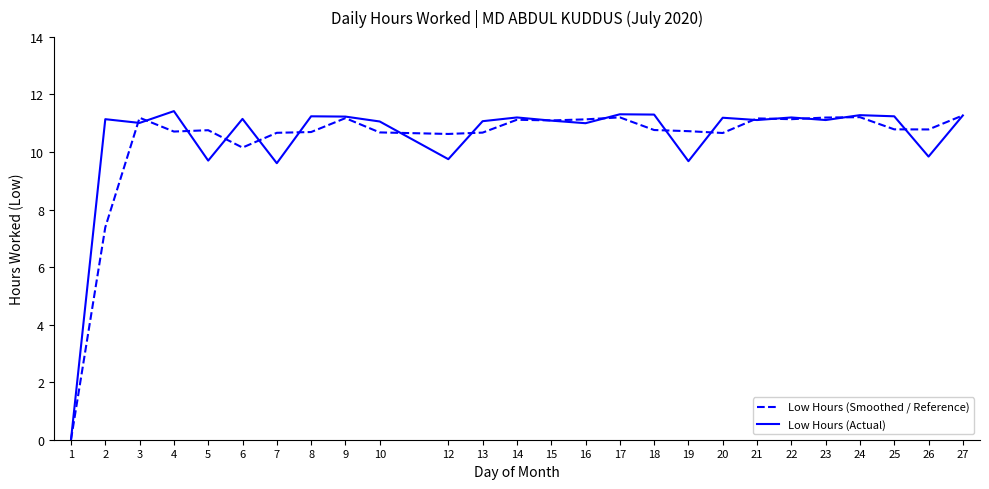

What is the total value across all series at 5?

20.5